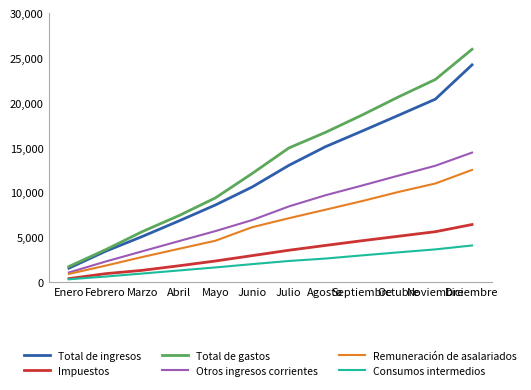

What is the difference between the highest and lowest values at Octubre?

17346